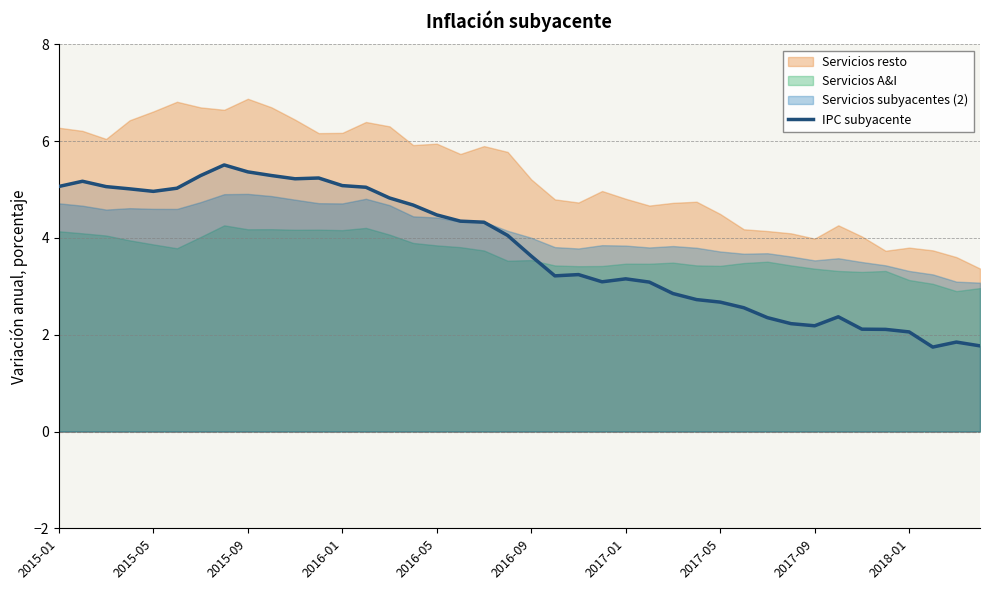

What is the highest value of the IPC subyacente series?

5.5